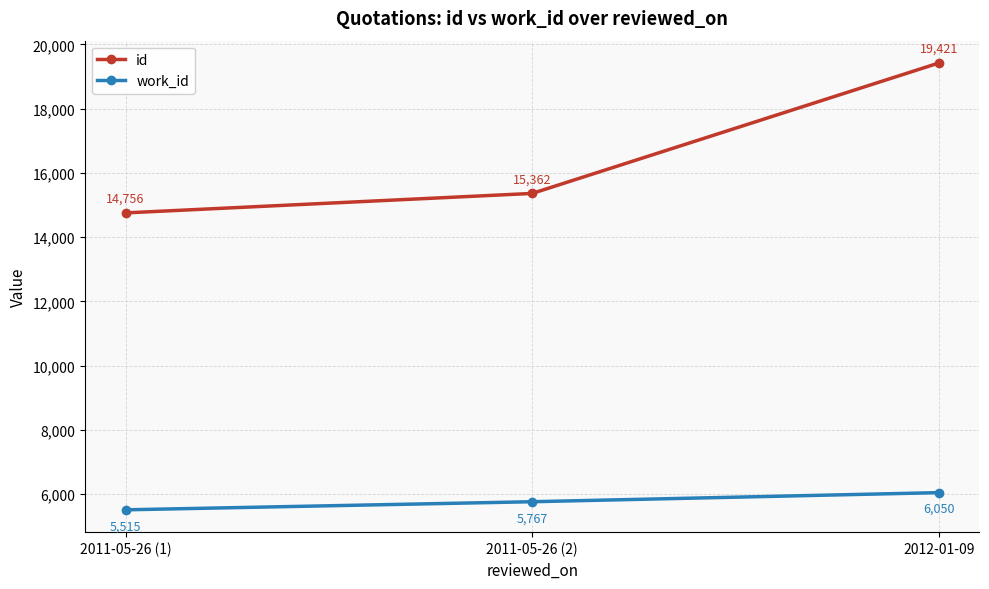

What is the difference between the id values at 2011-05-26 (2) and 2012-01-09?

4059